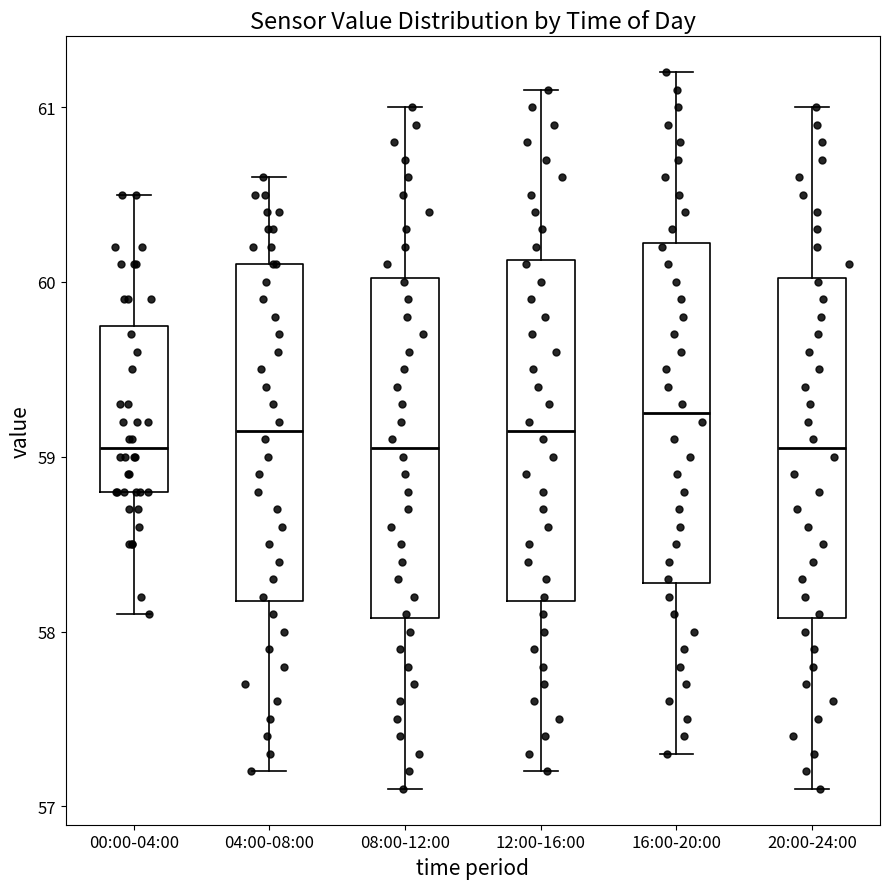

Reading left to right, read every box against the y-axis: the position of its median line, the range the box covers, and the ends of its whiskers. The values are not printed on the chart, so give them approximately, as read against the axis.

00:00-04:00: median 59.1, box 58.8 to 59.8, whiskers 58.1 to 60.5
04:00-08:00: median 59.2, box 58.2 to 60.1, whiskers 57.2 to 60.6
08:00-12:00: median 59.1, box 58.1 to 60.0, whiskers 57.1 to 61.0
12:00-16:00: median 59.2, box 58.2 to 60.1, whiskers 57.2 to 61.1
16:00-20:00: median 59.3, box 58.3 to 60.2, whiskers 57.3 to 61.2
20:00-24:00: median 59.1, box 58.1 to 60.0, whiskers 57.1 to 61.0